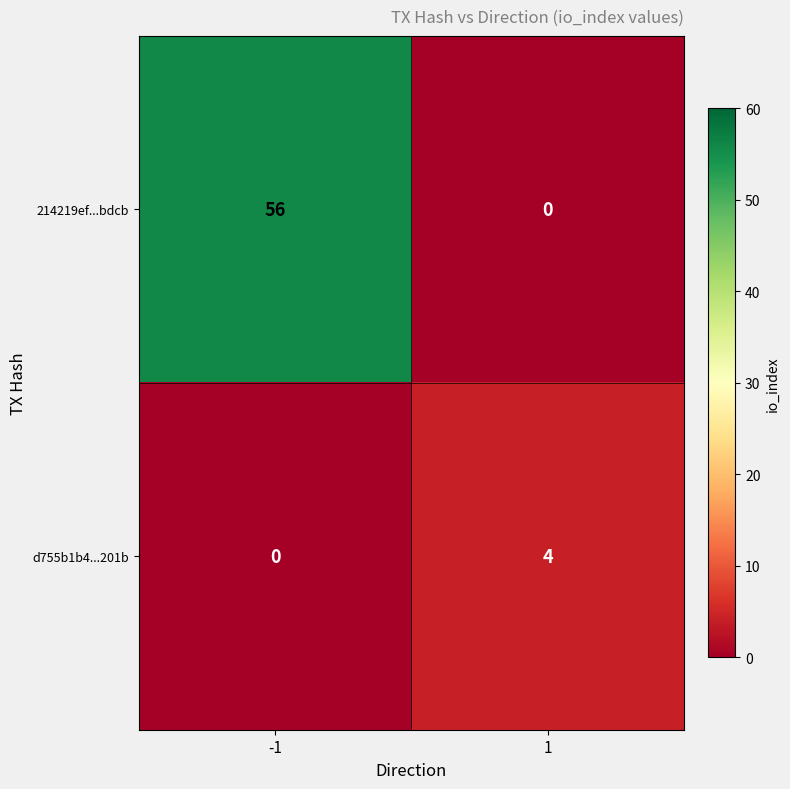

What is the maximum value shown in the chart?

56